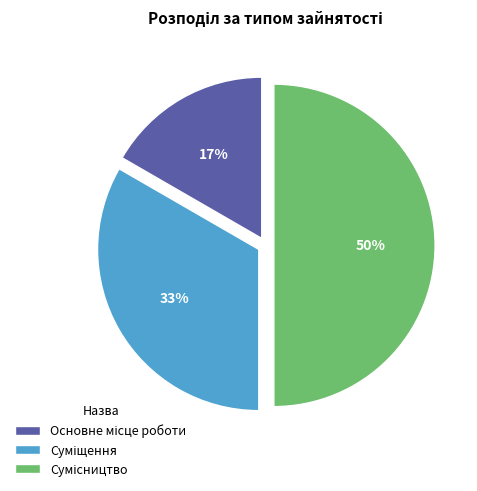

To the nearest percent, what is the average slice percentage?

33%